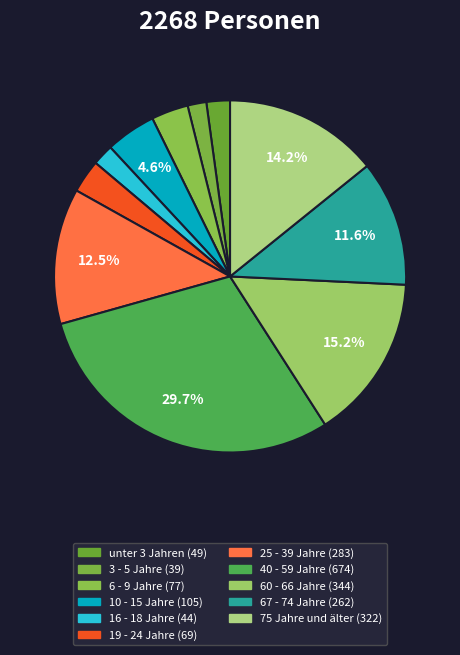

What portion of the pie excludes 16 - 18 Jahre?

98.1%